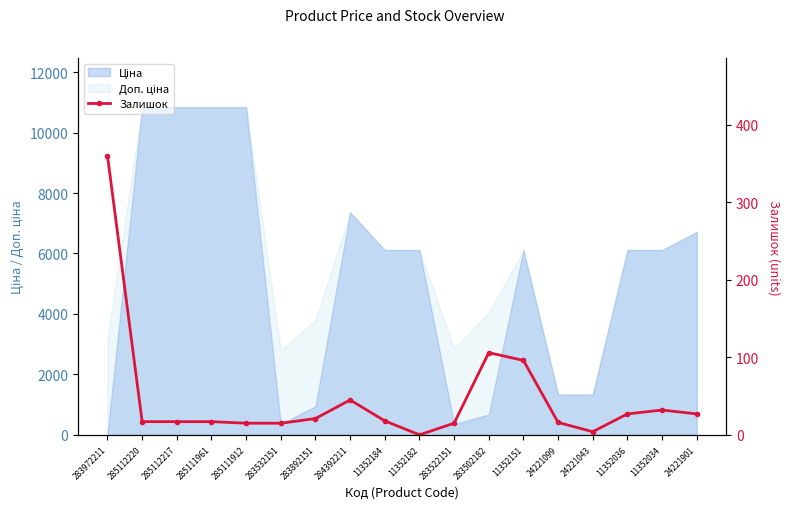

True or false: the data shows 30 at 285112217.

False